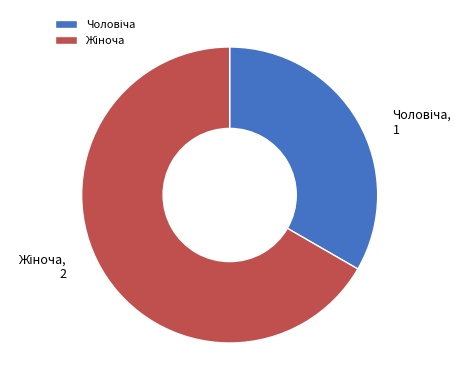

How many segments does this pie chart have?

2